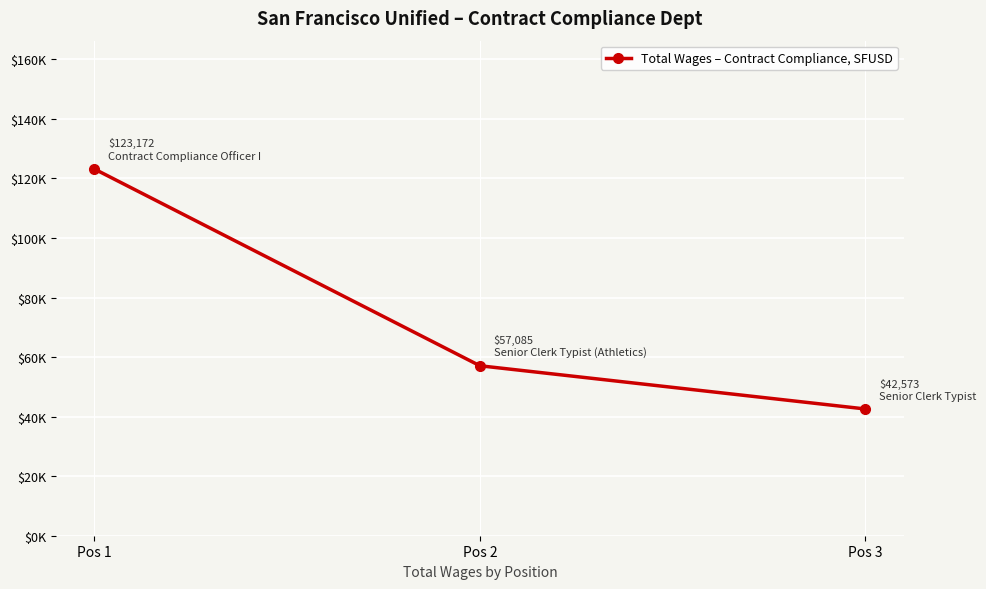

What is the maximum value shown in the chart?

123172